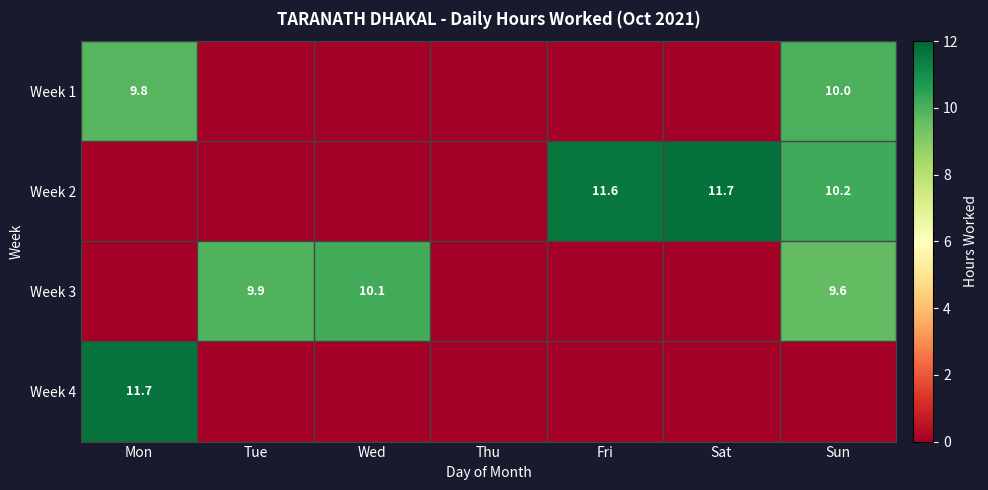

True or false: Week 3 has a value of 17.0 at Sun.

False